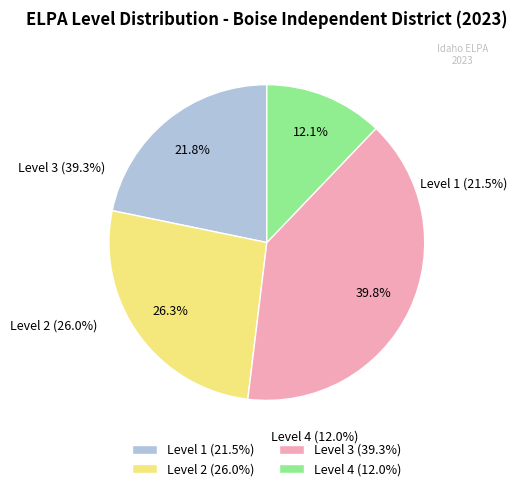

What percentage do Level 3 and Level 1 together represent?

61.5%